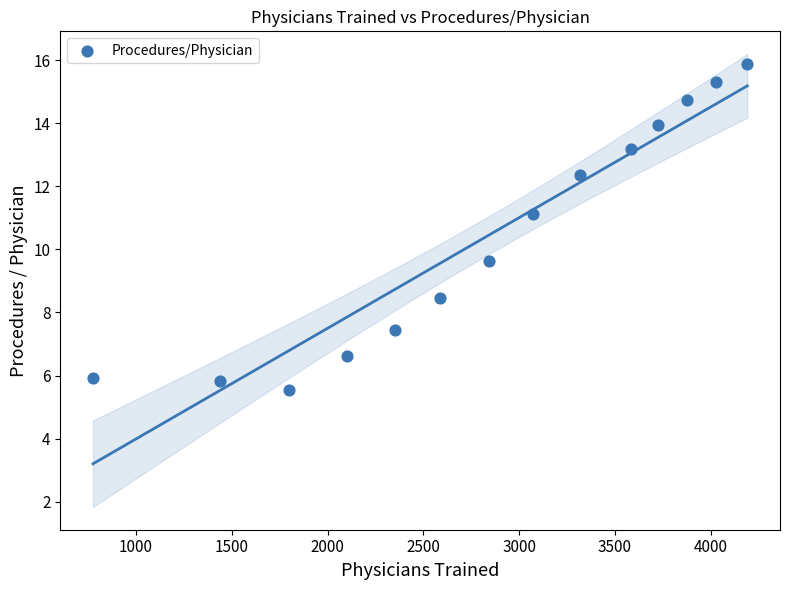

What is the range of X values (max minus min)?

3415.4